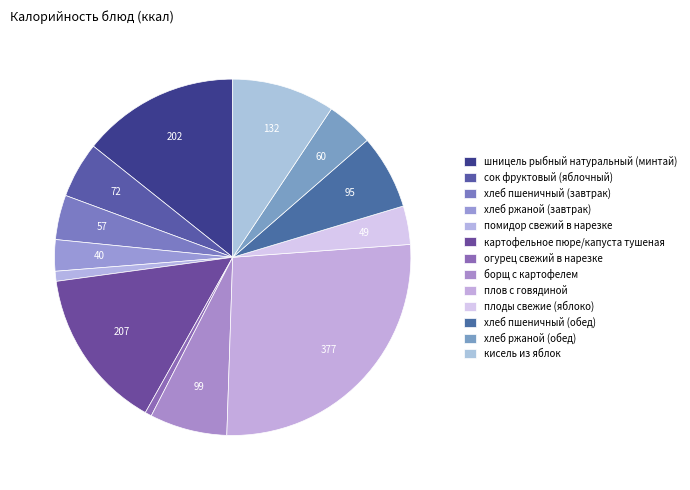

Rank the categories by value from highest to lowest.

плов с говядиной, картофельное пюре/капуста тушеная, шницель рыбный натуральный (минтай), кисель из яблок, борщ с картофелем, хлеб пшеничный (обед), сок фруктовый (яблочный), хлеб ржаной (обед), хлеб пшеничный (завтрак), плоды свежие (яблоко), хлеб ржаной (завтрак), помидор свежий в нарезке, огурец свежий в нарезке